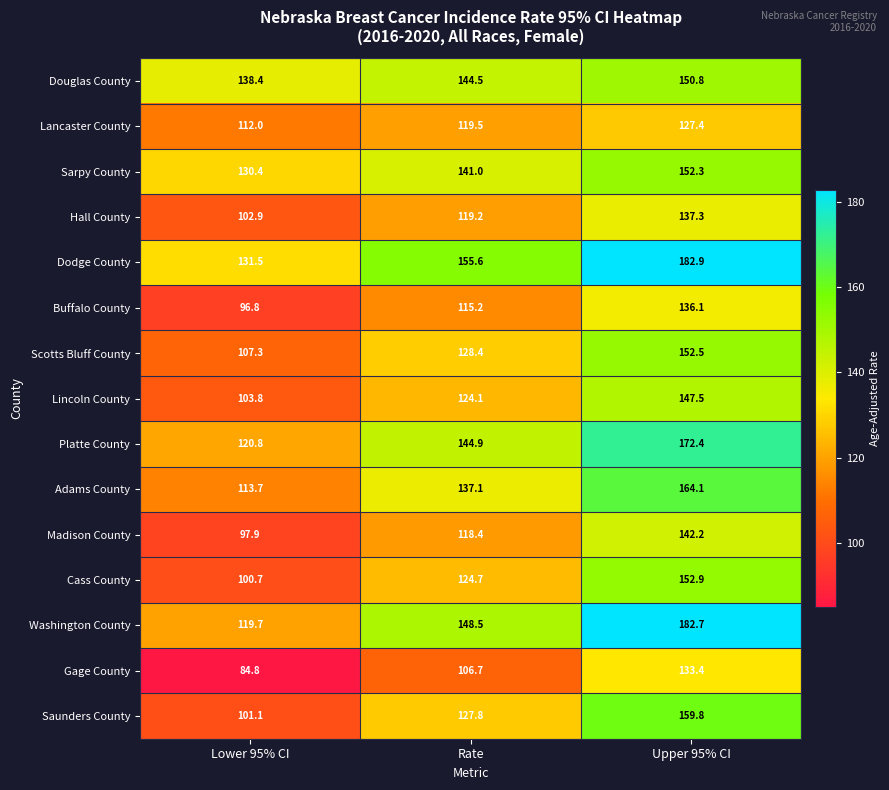

Is it true that Douglas County equals 234.1 at Lower 95% CI?

False